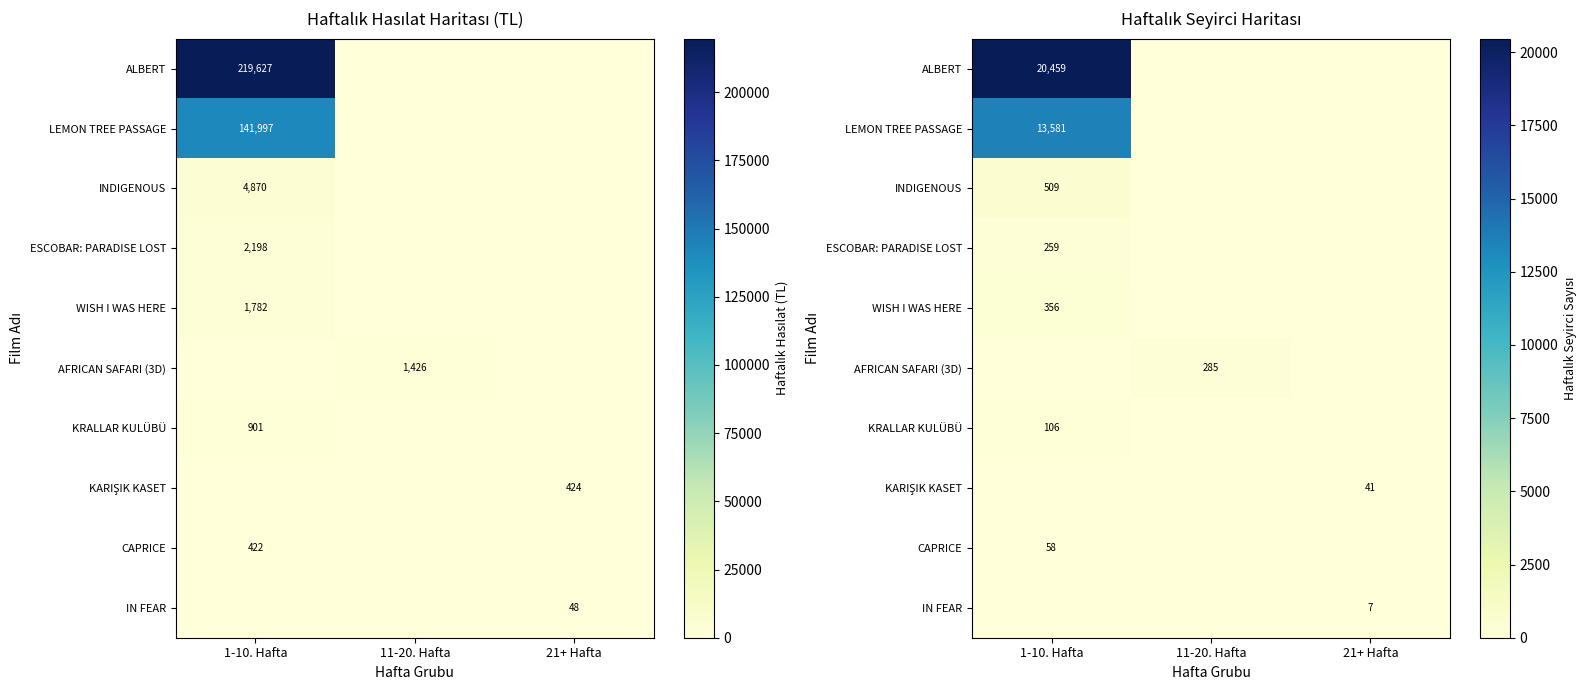

True or false: AFRICAN SAFARI (3D) has a value of 285 at 11-20. Hafta.

True